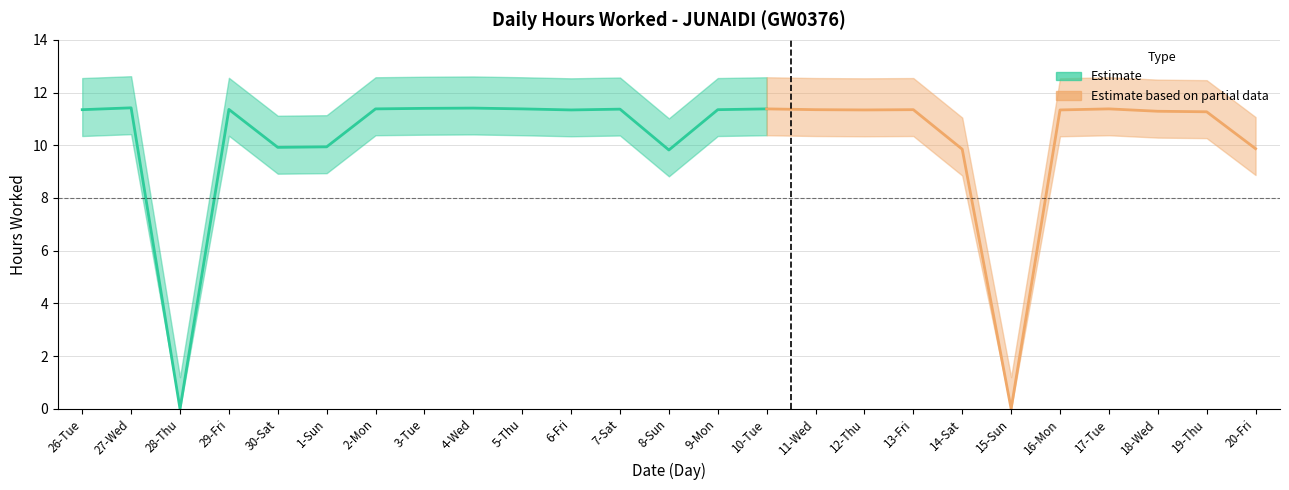

What is the total value across all series at 29-Fri?

11.4